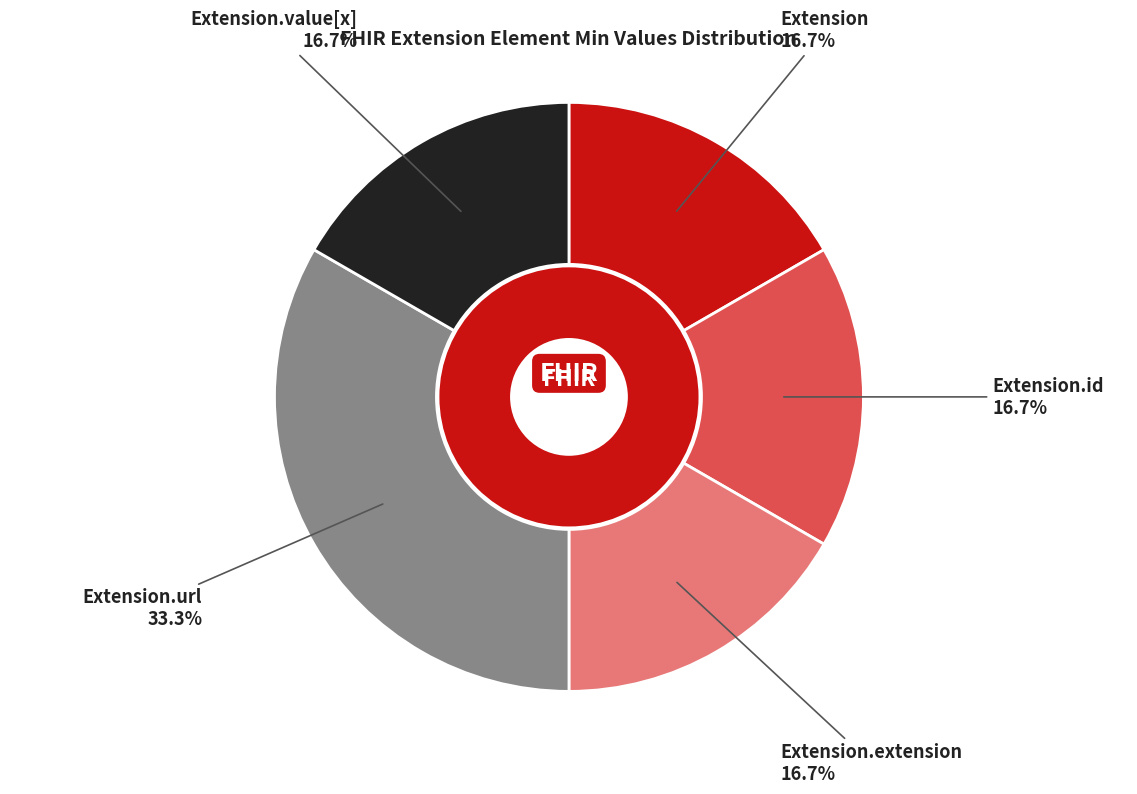

Which category has the biggest portion of the pie?

Extension.url